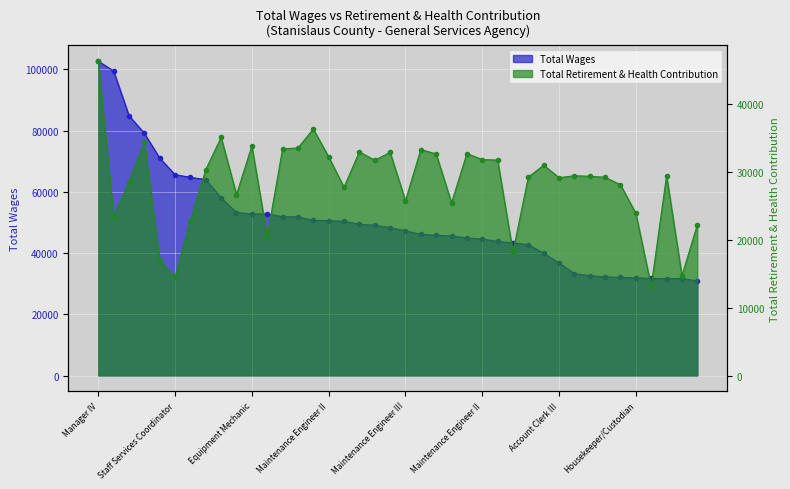

True or false: Total Wages has more than 2 interior local peaks.

False